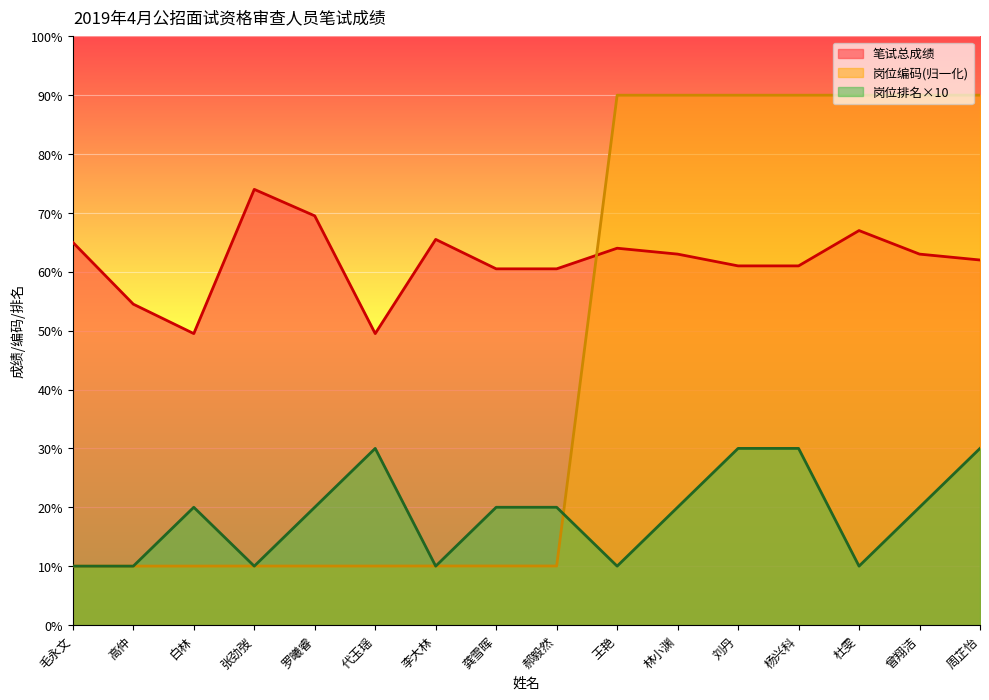

Is the value of 岗位排名 at 罗曦睿 greater than the value of 岗位编码 at 白林?

Yes